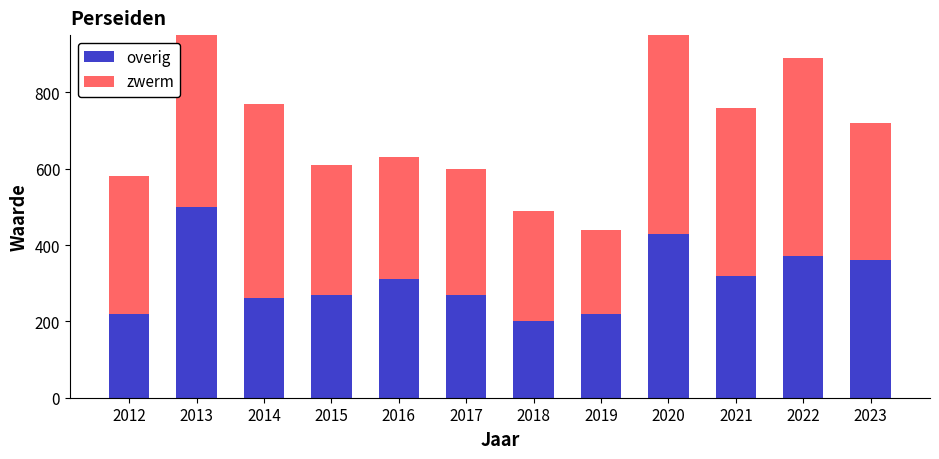

What is the value of the overig bar at the 4th from the left?

270